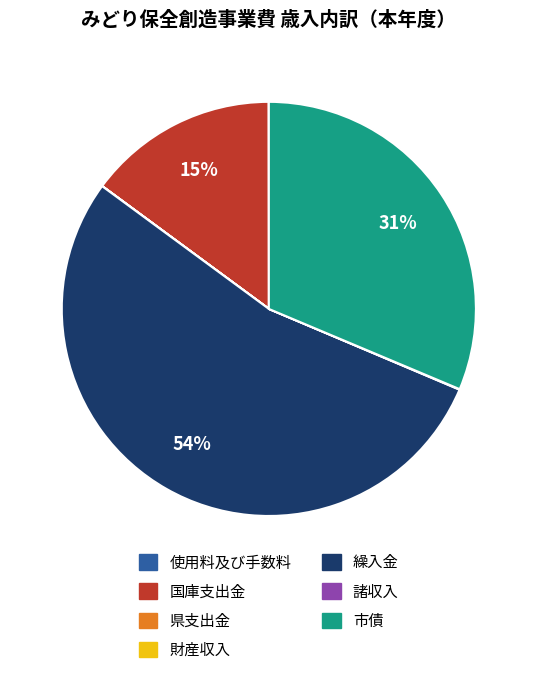

To the nearest percent, what percentage of the pie is 市債?

31%